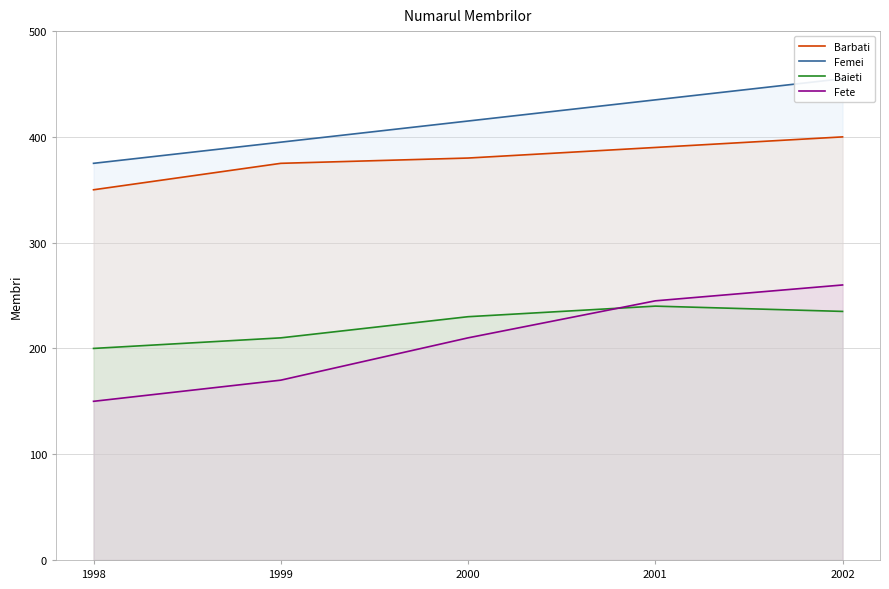

True or false: Femei and Fete intersect in this chart.

False